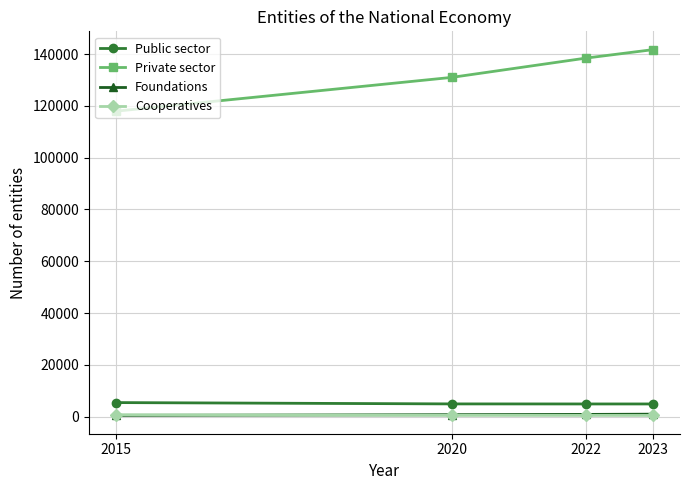

True or false: Foundations has more than 2 points higher than both neighbors.

False